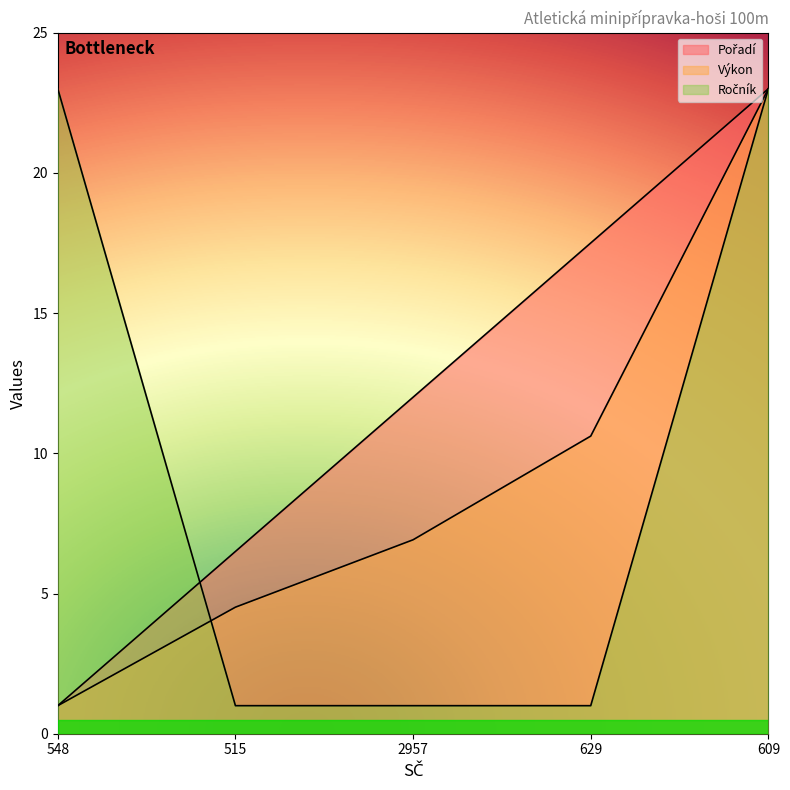

How many categories are shown in the chart?

5